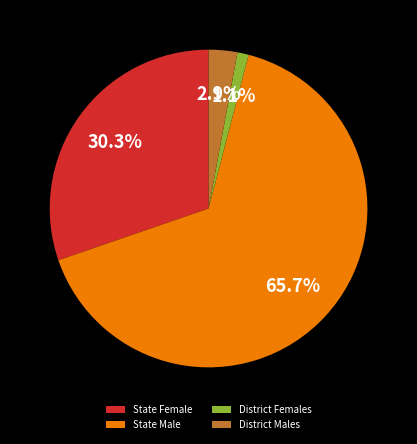

Rank the categories by value from highest to lowest.

State Male, State Female, District Males, District Females